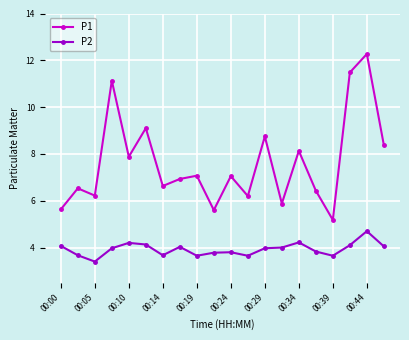

What is the difference between the maximum and minimum values in the P1 series?

7.1